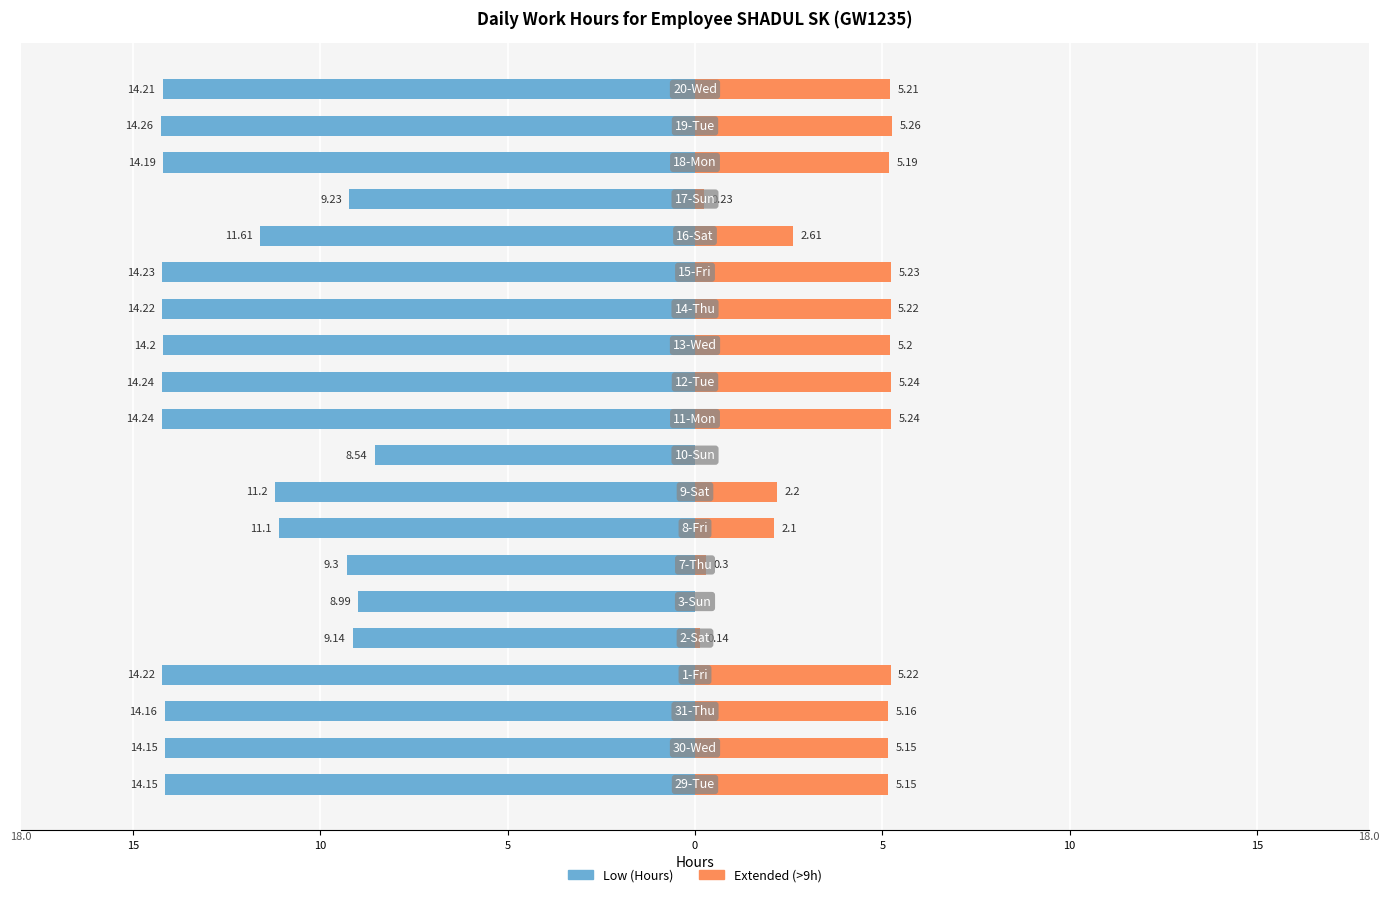

The value of Extended (>9h) at 10 is 3.4. True or false?

False